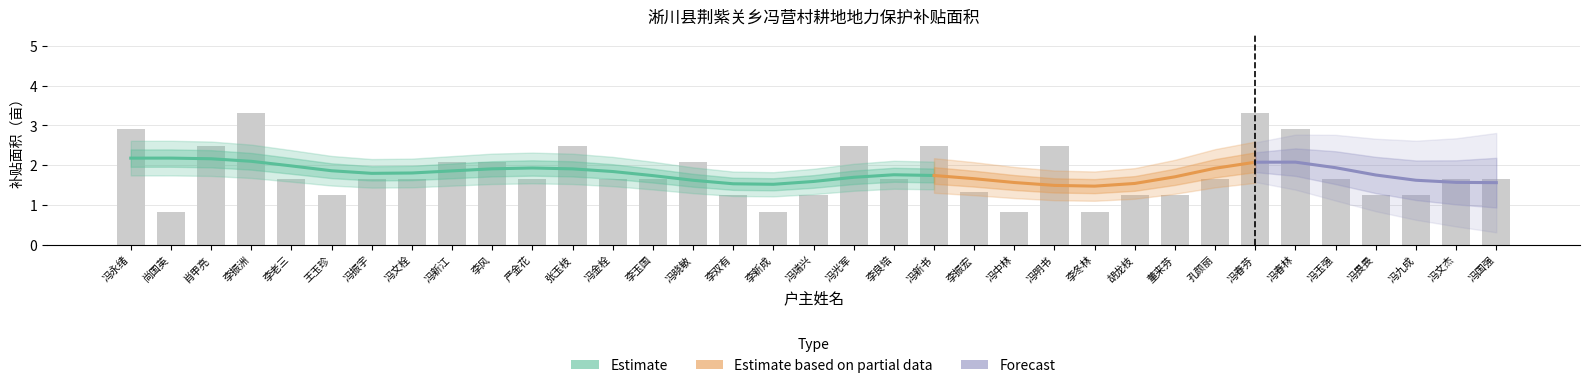

Between 冯新江 and 冯国强, which is larger?

冯新江